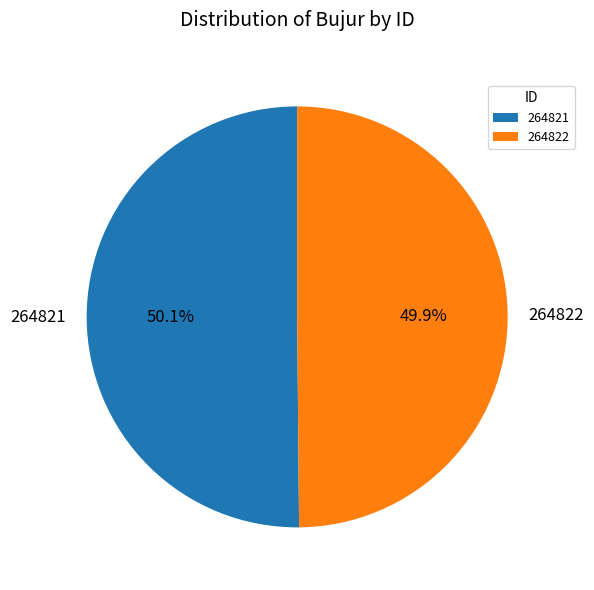

Does any single category account for the majority?

Yes